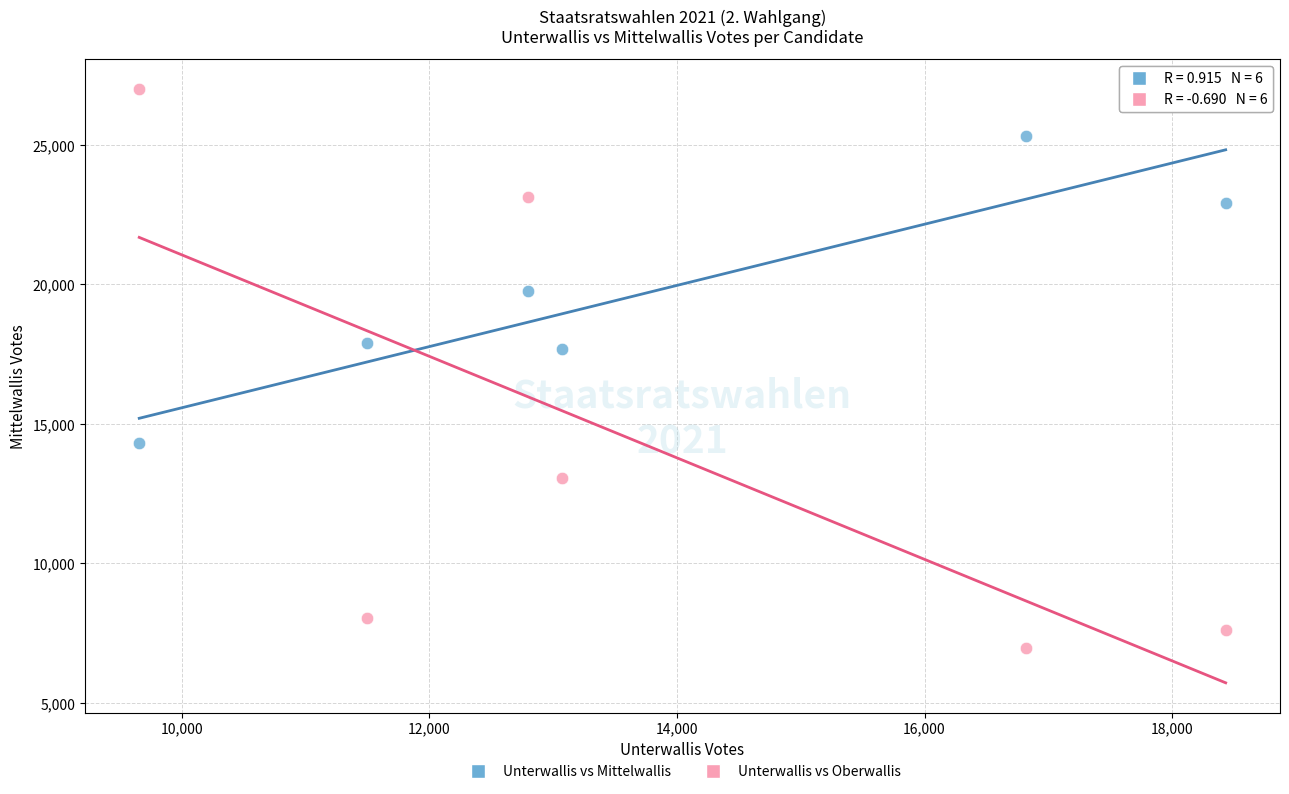

What are all the series names shown in the legend?

Unterwallis vs Mittelwallis, Unterwallis vs Oberwallis